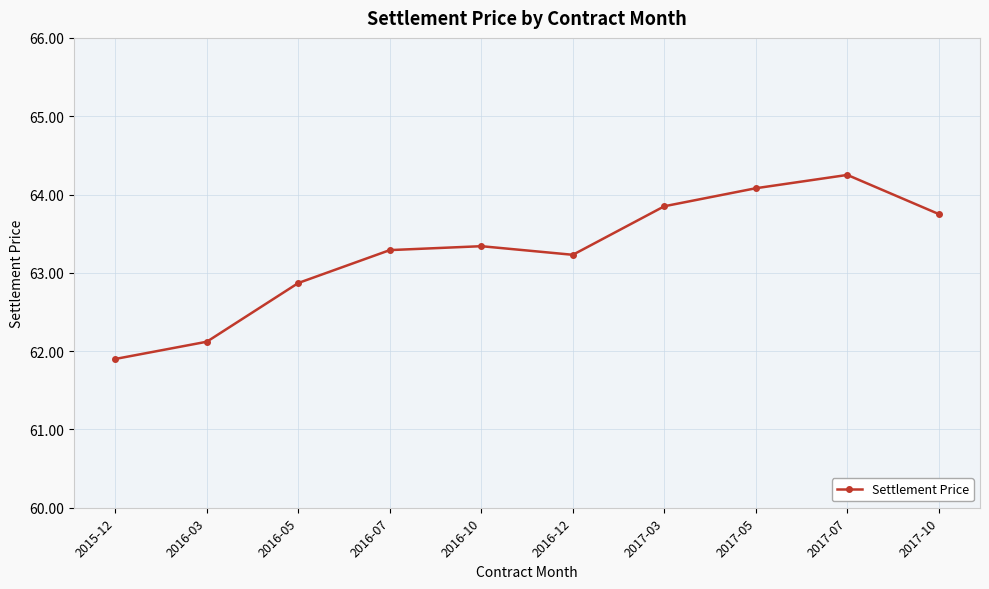

Which has a higher value, 2016-03 or 2017-07?

2017-07